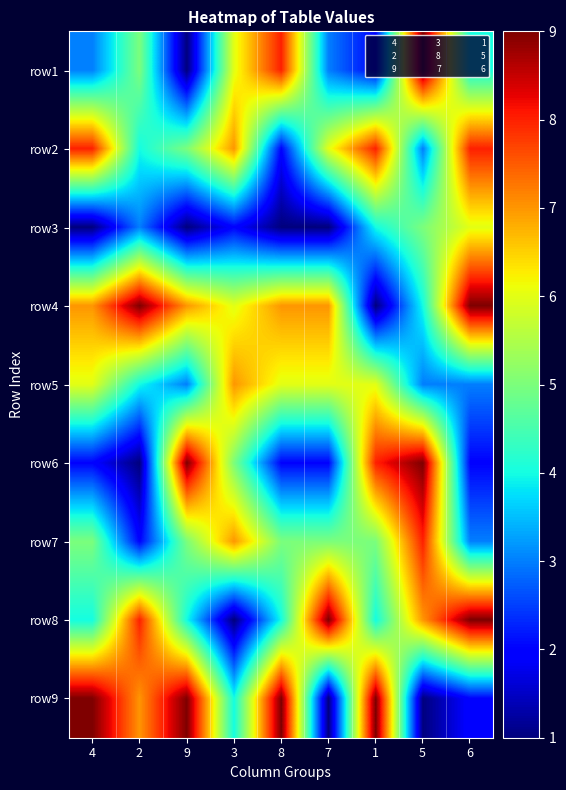

Rank the categories by row1 value from highest to lowest.

5, 8, 3, 2, 6, 4, 7, 1, 9